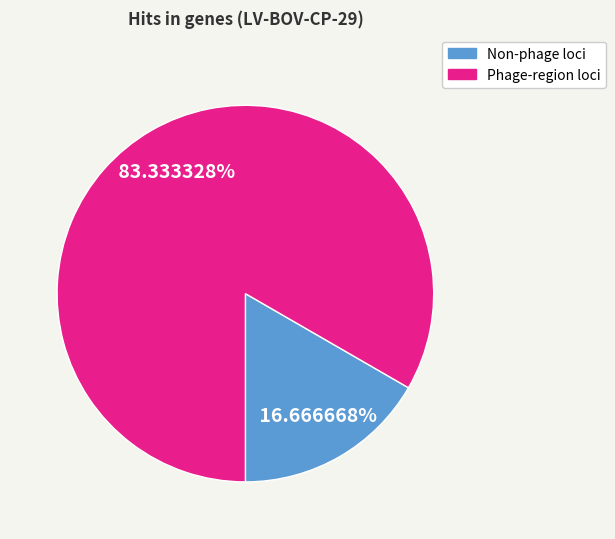

Does any single category account for the majority?

Yes